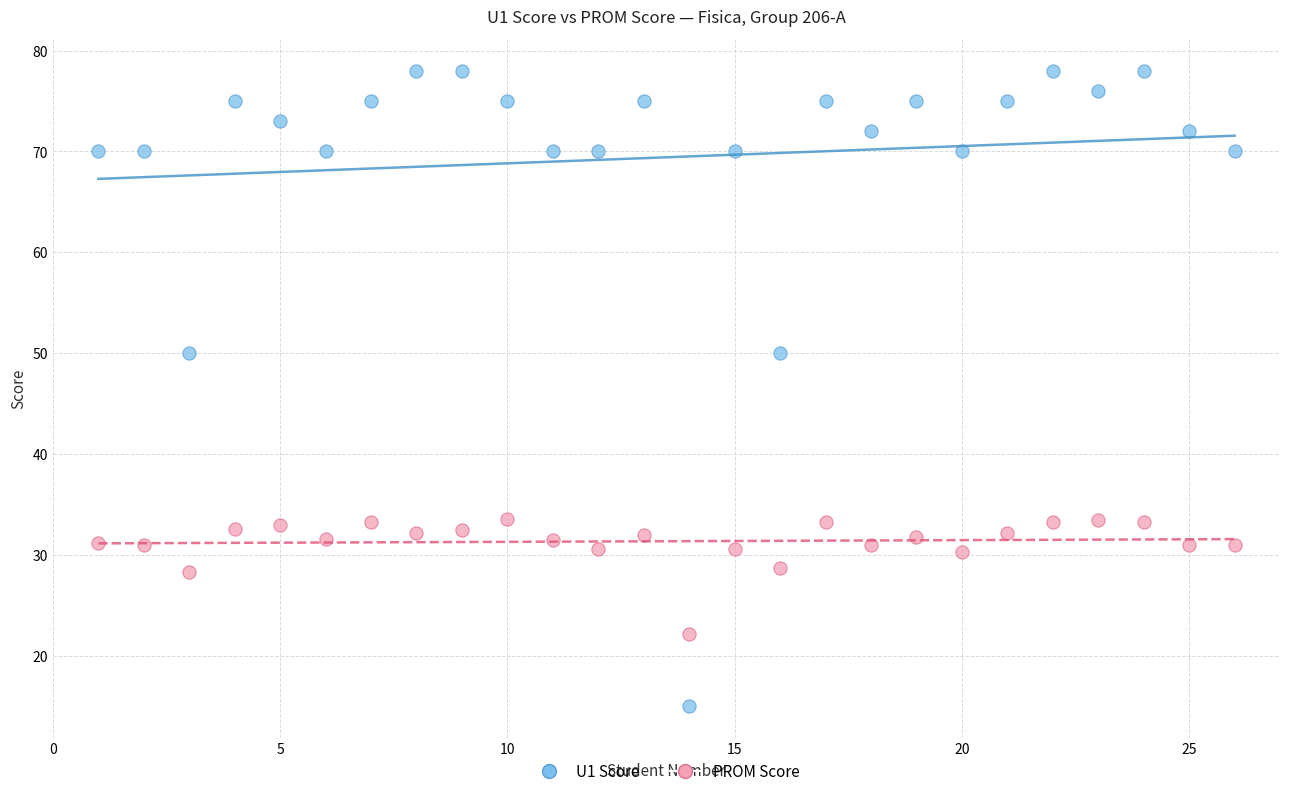

Across all data points, what is the range of X values (max minus min)?

25.0